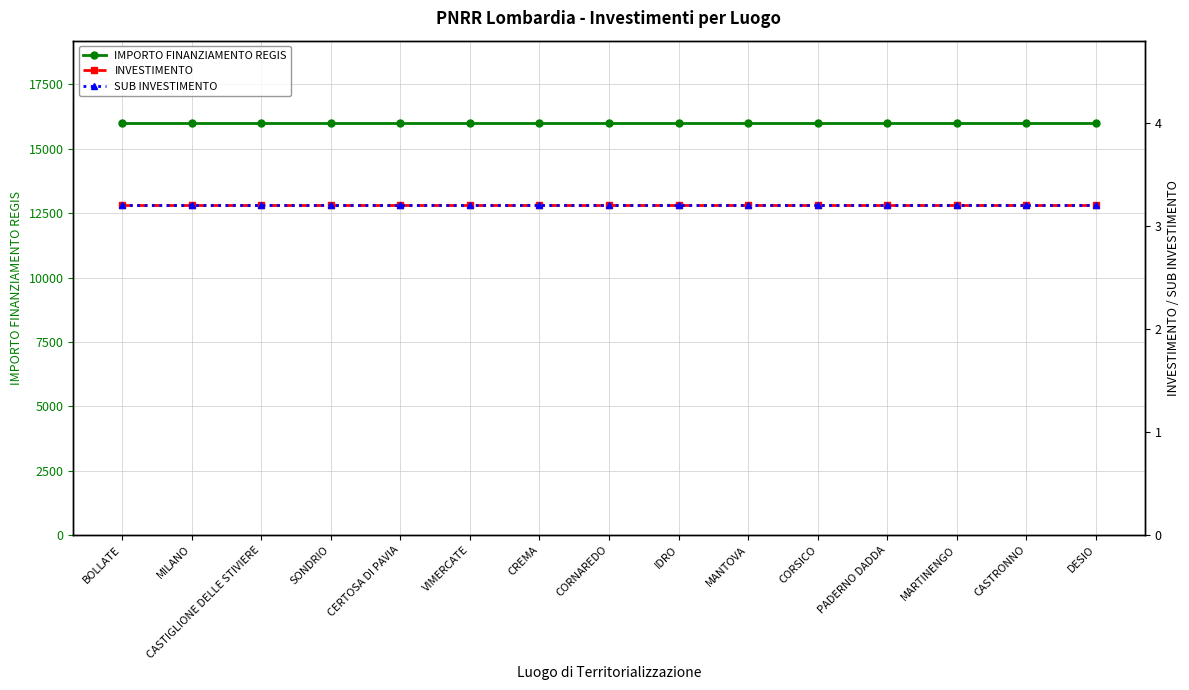

At CORSICO, list the series in order from largest to smallest.

IMPORTO FINANZIAMENTO REGIS, INVESTIMENTO, SUB INVESTIMENTO